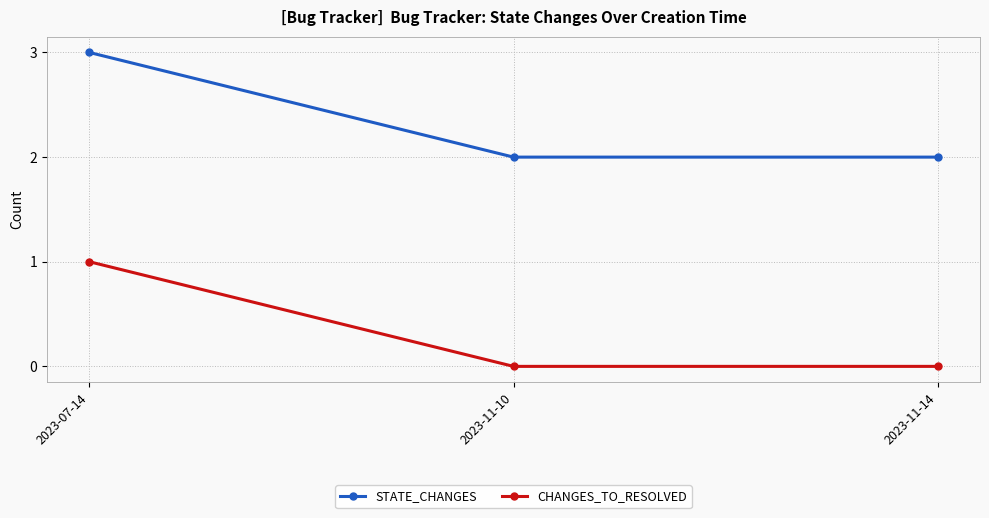

Rank the series at 2023-11-10 from highest to lowest value.

STATE_CHANGES, CHANGES_TO_RESOLVED